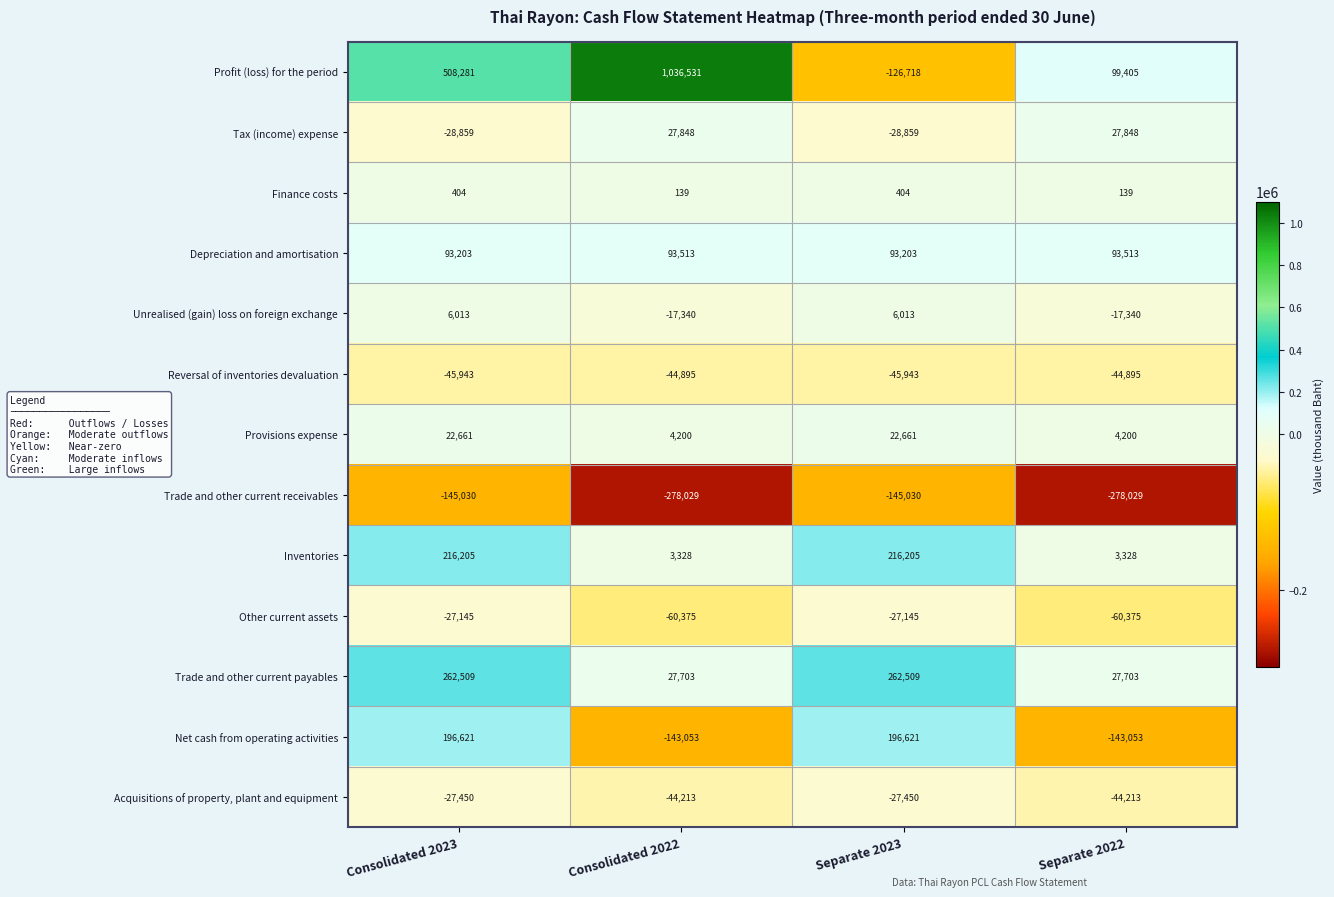

The value of Acquisitions of property, plant and equipment at Separate 2022 is -44213. True or false?

True